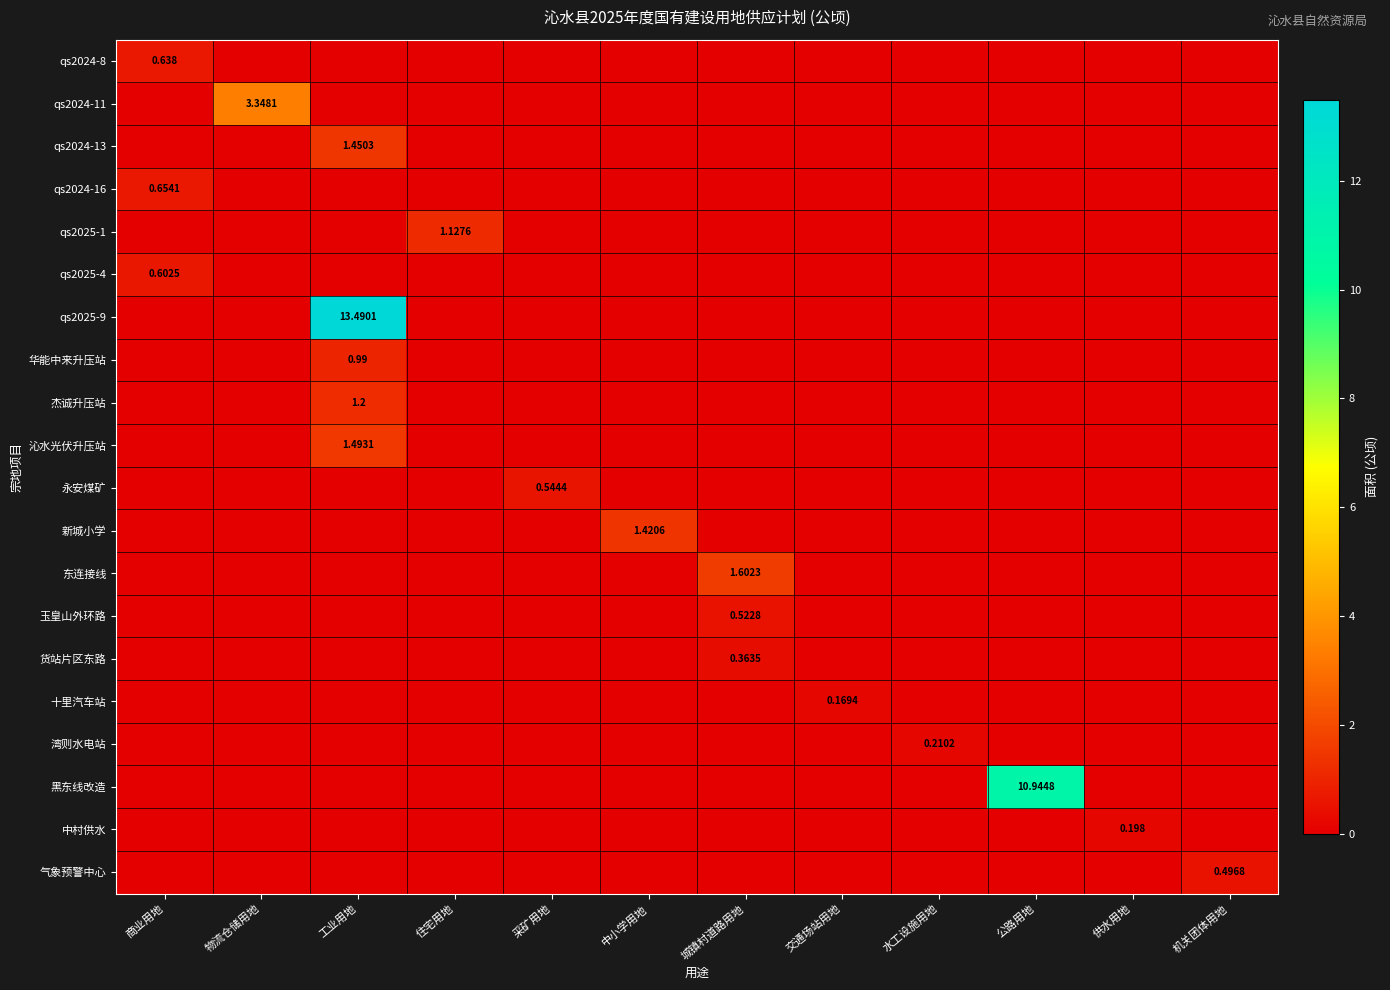

Which has a higher value, 供水用地 or 交通场站用地?

供水用地